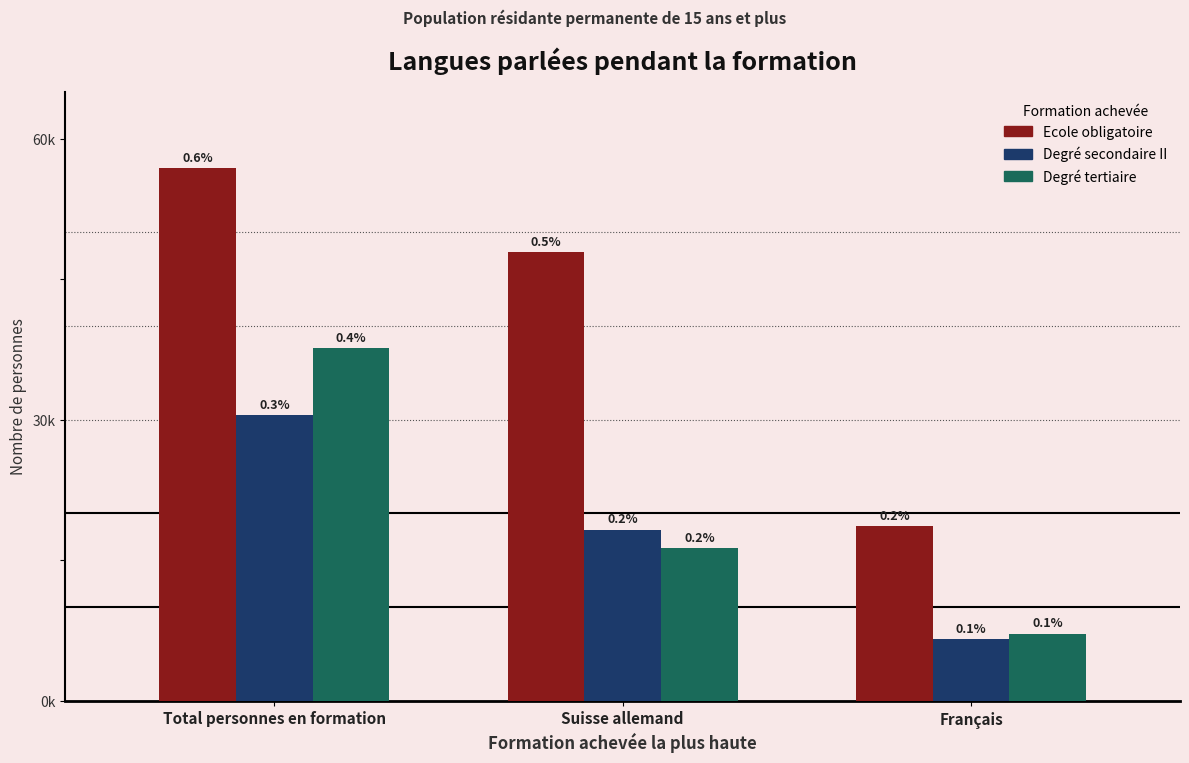

What are all the series names shown in the legend?

Ecole obligatoire, Degré secondaire II, Degré tertiaire